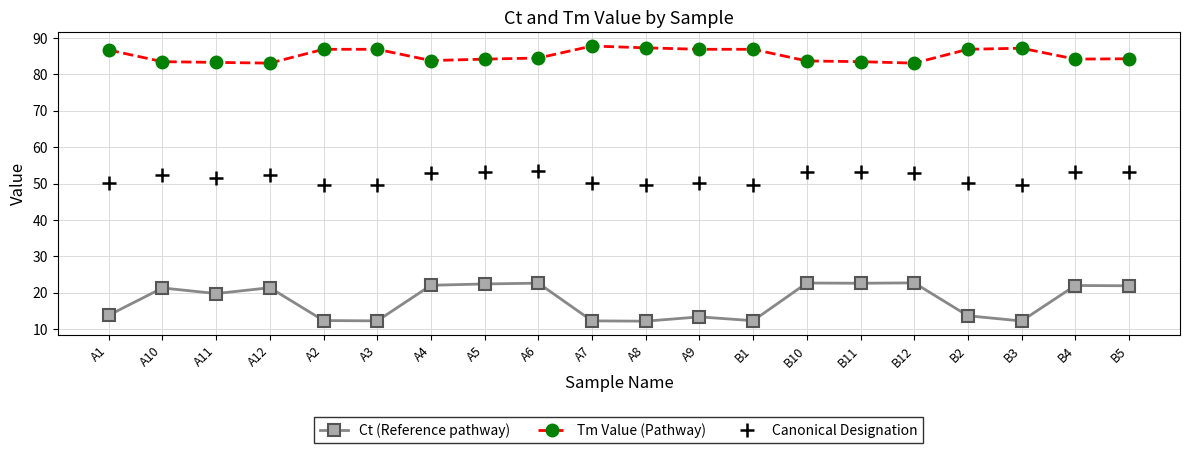

What is the minimum value shown in the chart?

12.2